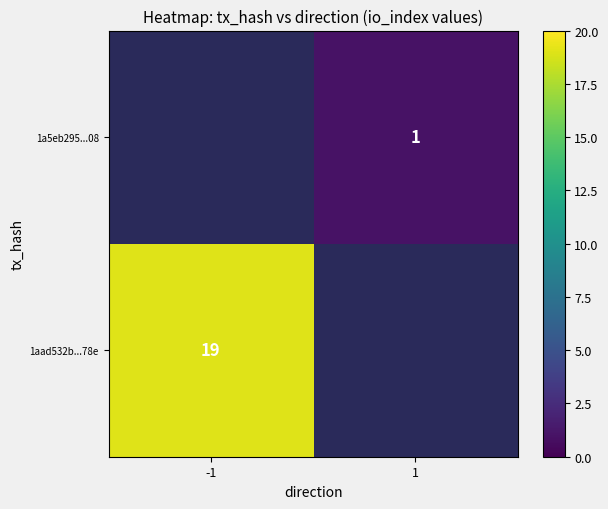

True or false: 1a5eb295...08 has a value of 1.0 at 1.

True